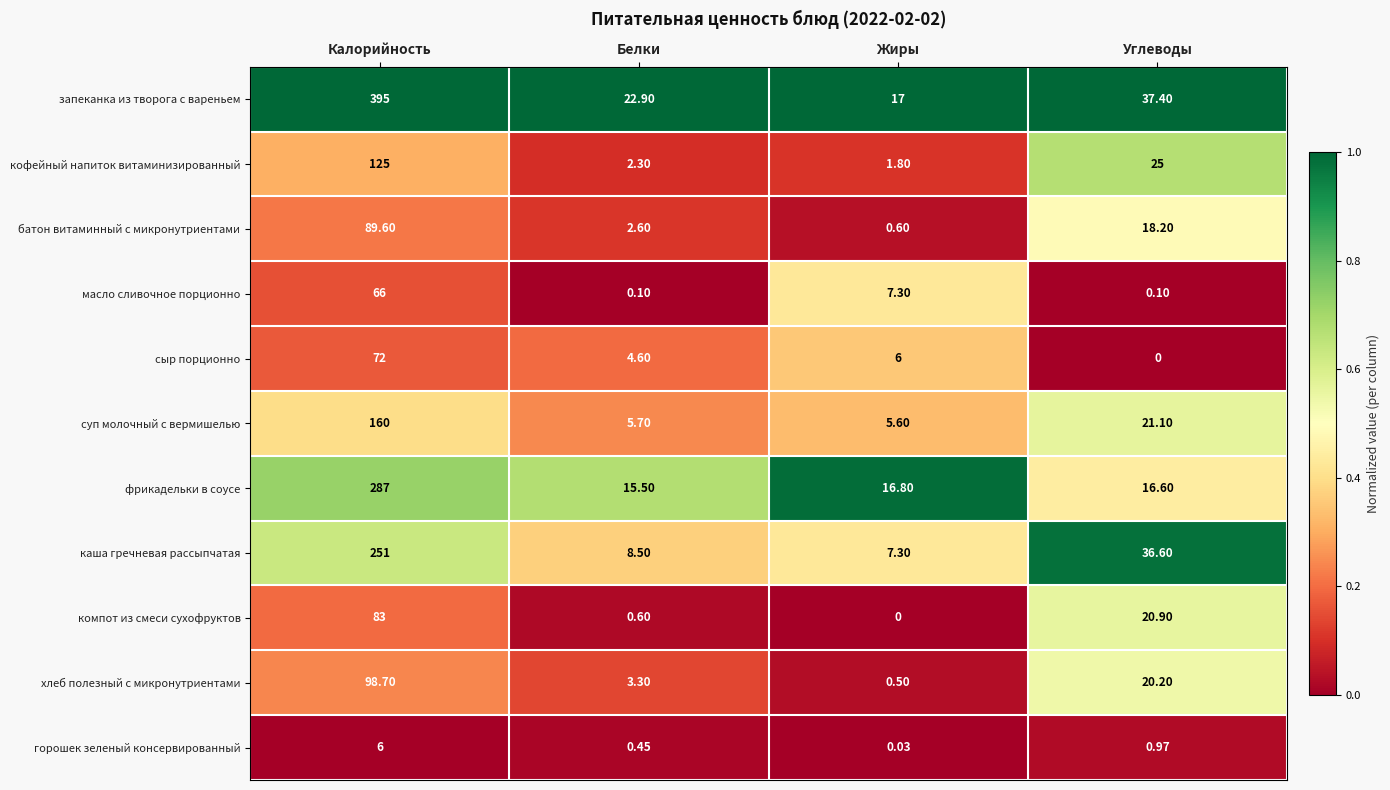

List the series in order of their peak value, lowest first.

горошек зеленый консервированный, масло сливочное порционно, сыр порционно, компот из смеси сухофруктов, батон витаминный с микронутриентами, хлеб полезный с микронутриентами, кофейный напиток витаминизированный, суп молочный с вермишелью, каша гречневая рассыпчатая, фрикадельки в соусе, запеканка из творога с вареньем